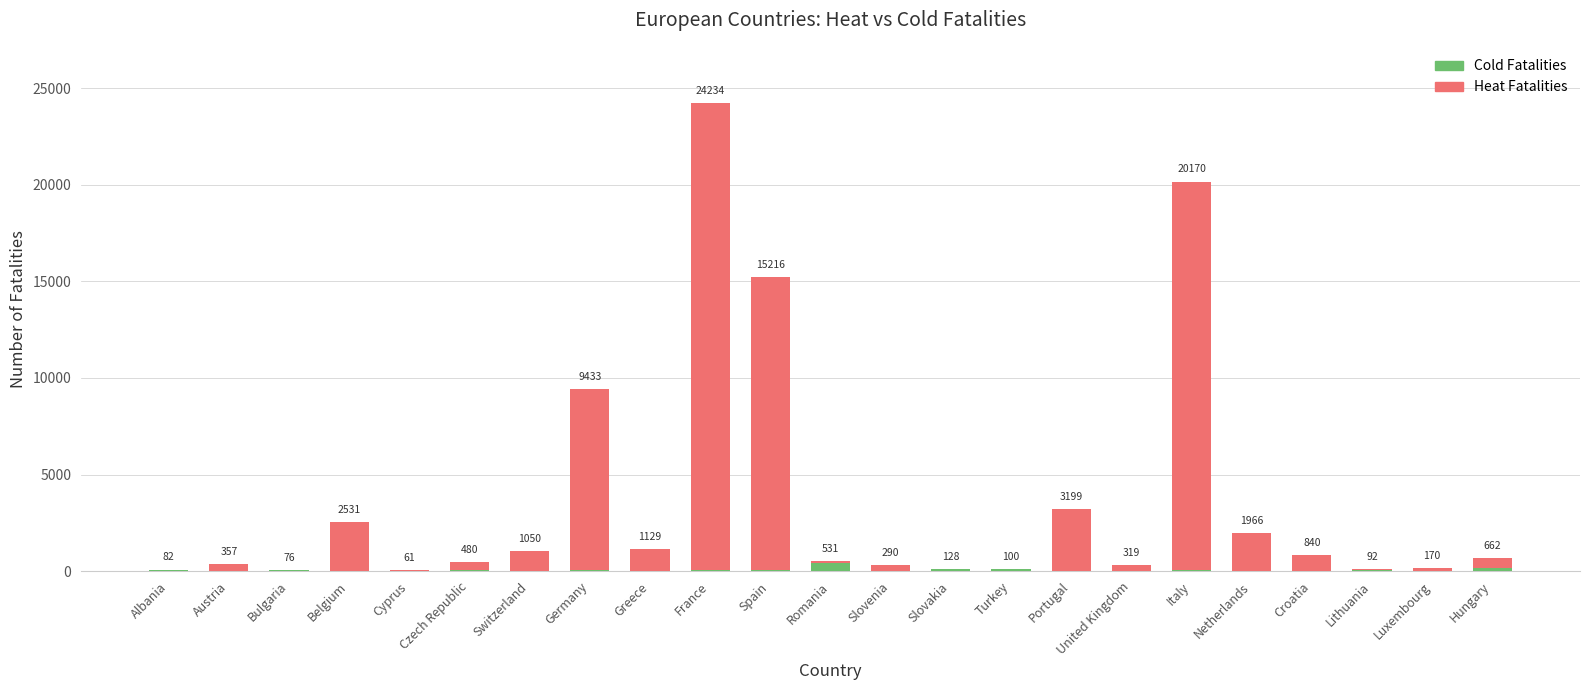

Are the bars grouped side by side (vs. stacked)?

No